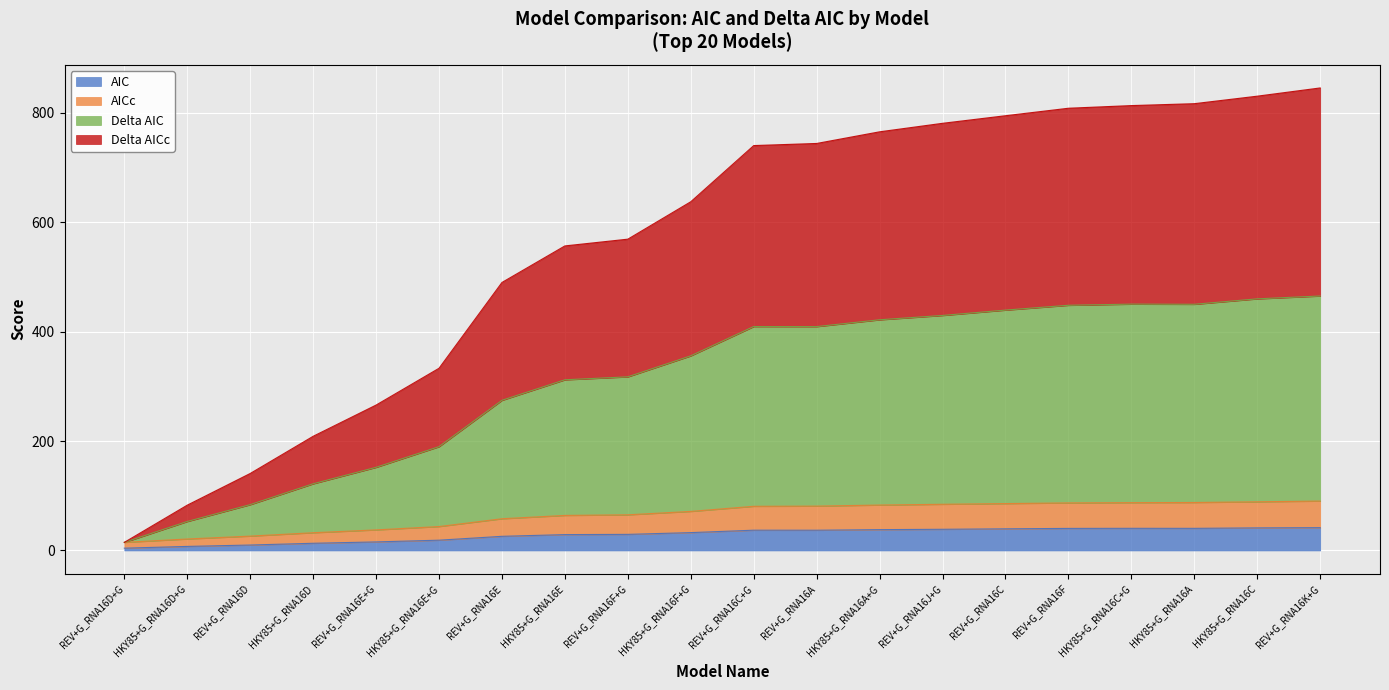

Does the chart display data point markers on the line(s)?

No